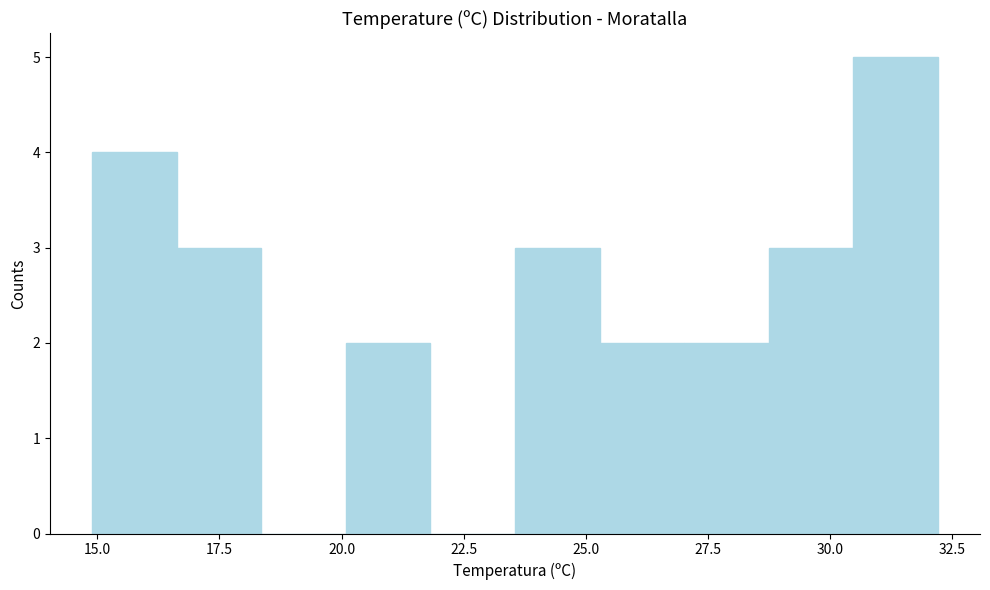

Around what value on the x-axis is the tallest bar? Give the approximate position of its centre, as read against the axis.

31.5